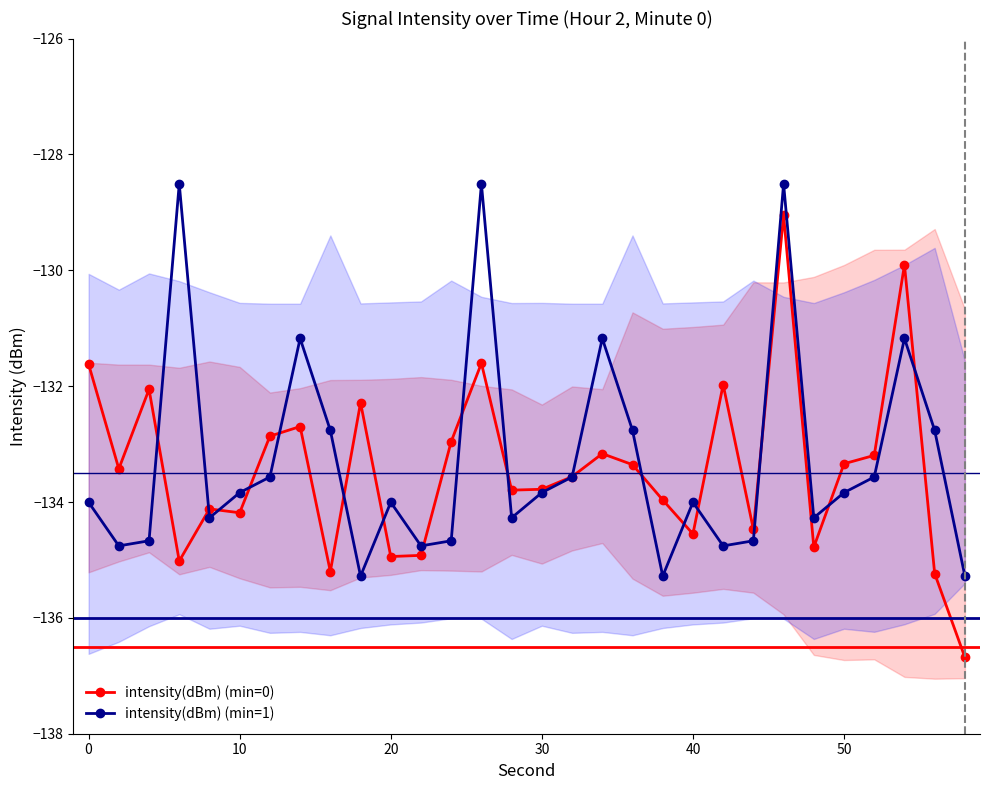

What is the maximum value for intensity(dBm) (min=0)?

-129.0